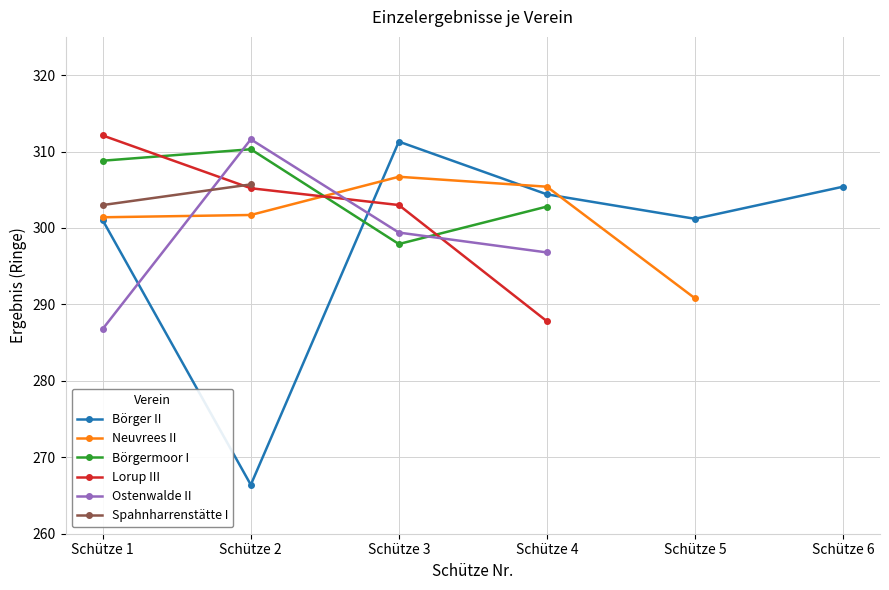

True or false: Lorup III and Börgermoor I intersect in this chart.

True